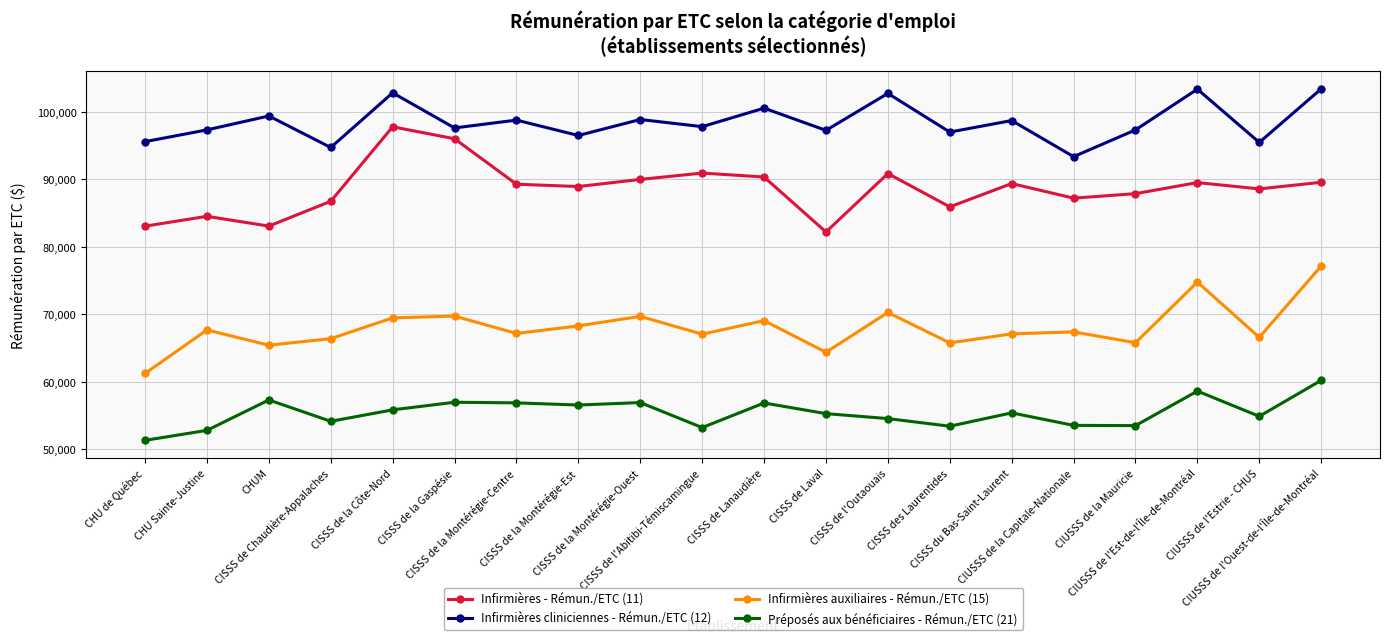

What is the difference between the maximum and minimum values in the Infirmières cliniciennes - Rémun./ETC (12) series?

10046.4